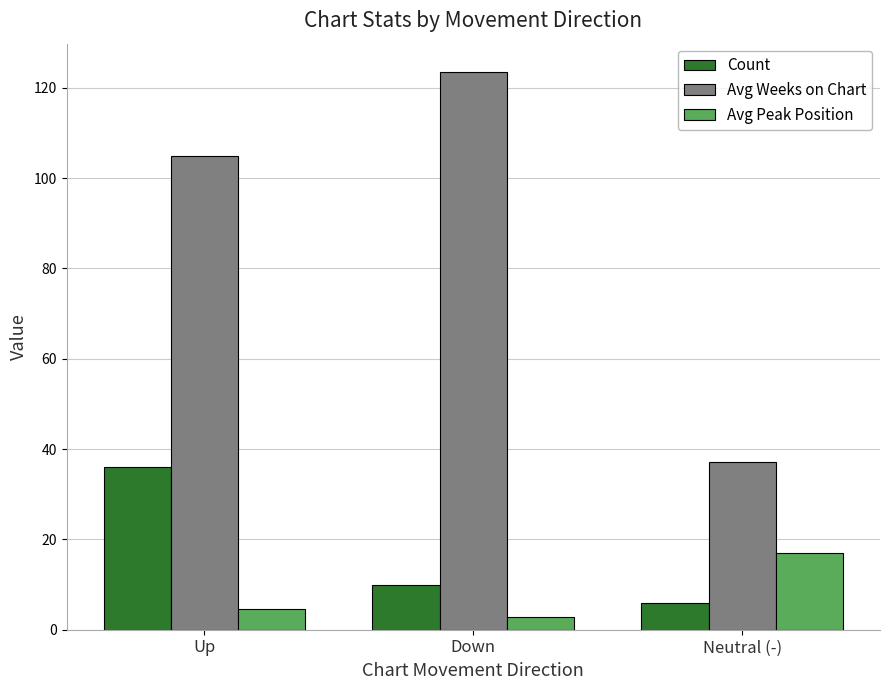

What is the minimum value shown in the chart?

2.9